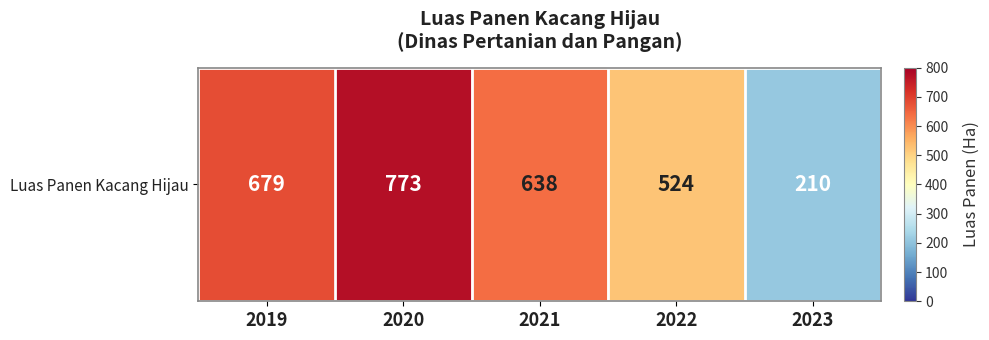

Which label corresponds to the largest value in the chart?

2020